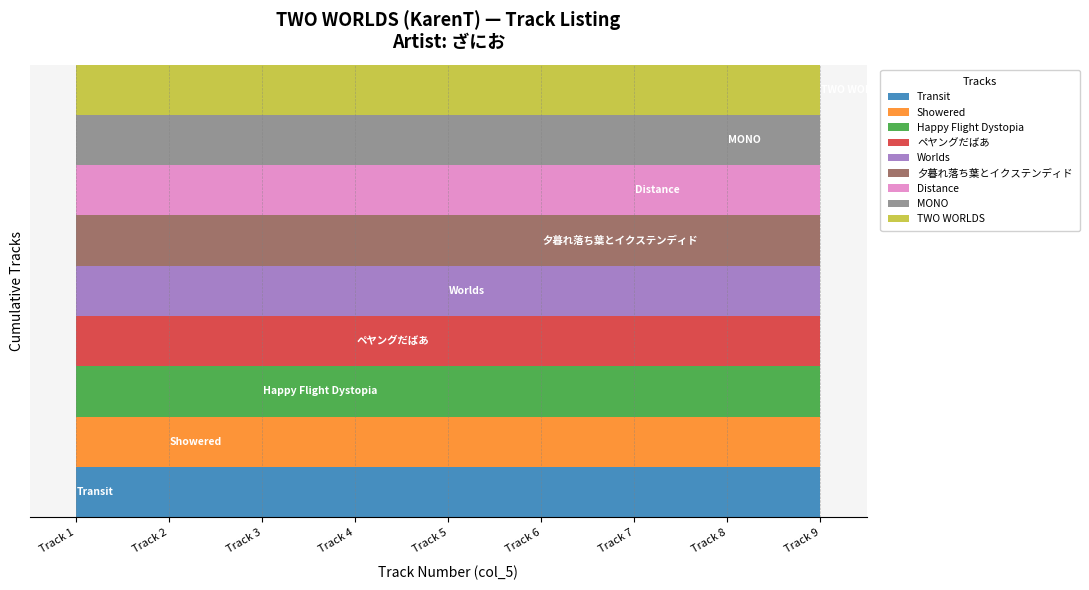

What is the sum of all values?

45